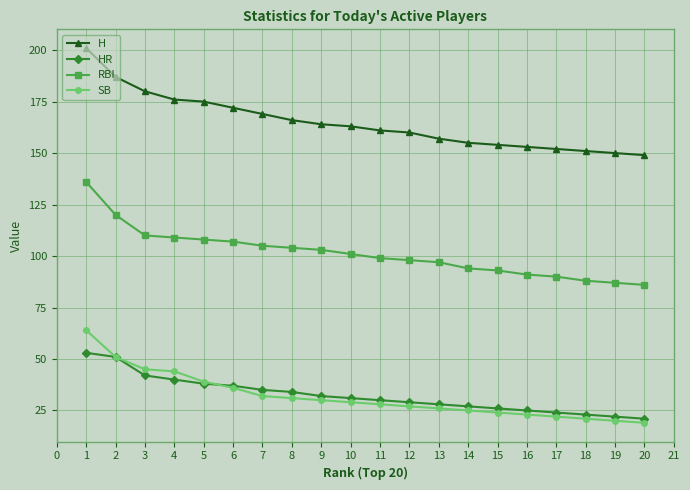

At which label does RBI first exceed 101?

1